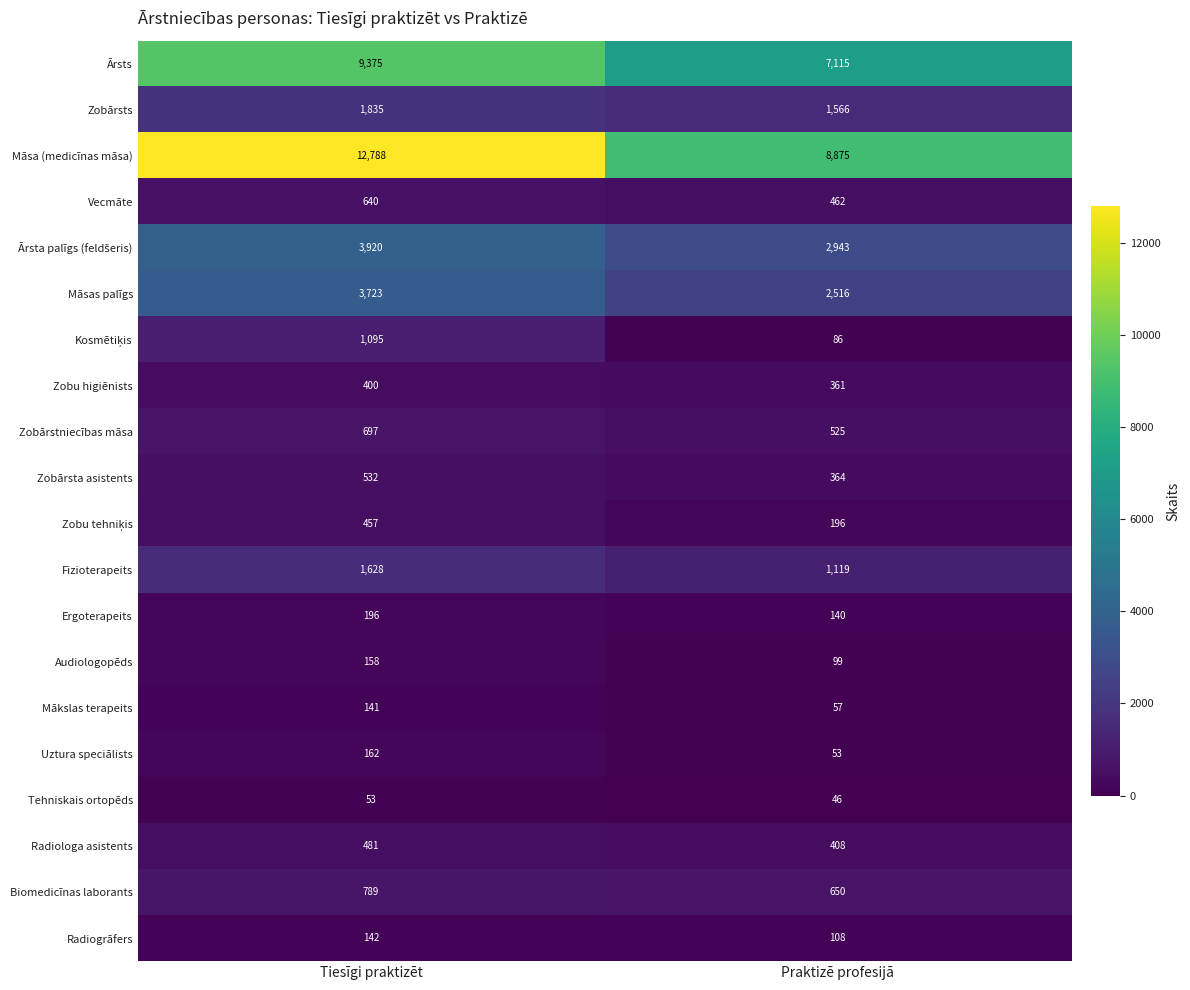

Rank the categories by Mākslas terapeits value from highest to lowest.

Tiesīgi praktizēt, Praktizē profesijā